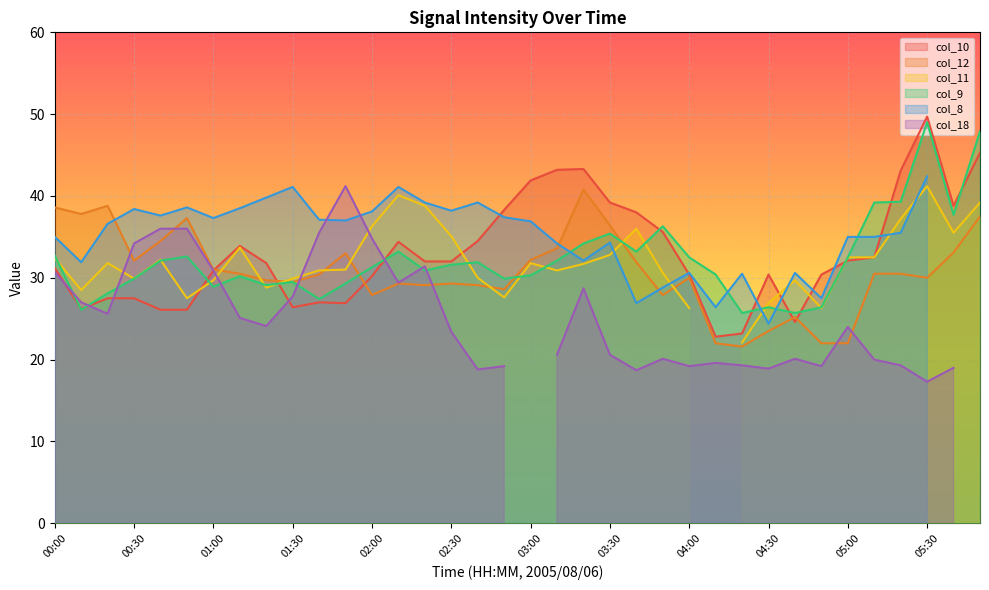

Where is the first local maximum for col_12?

00:20